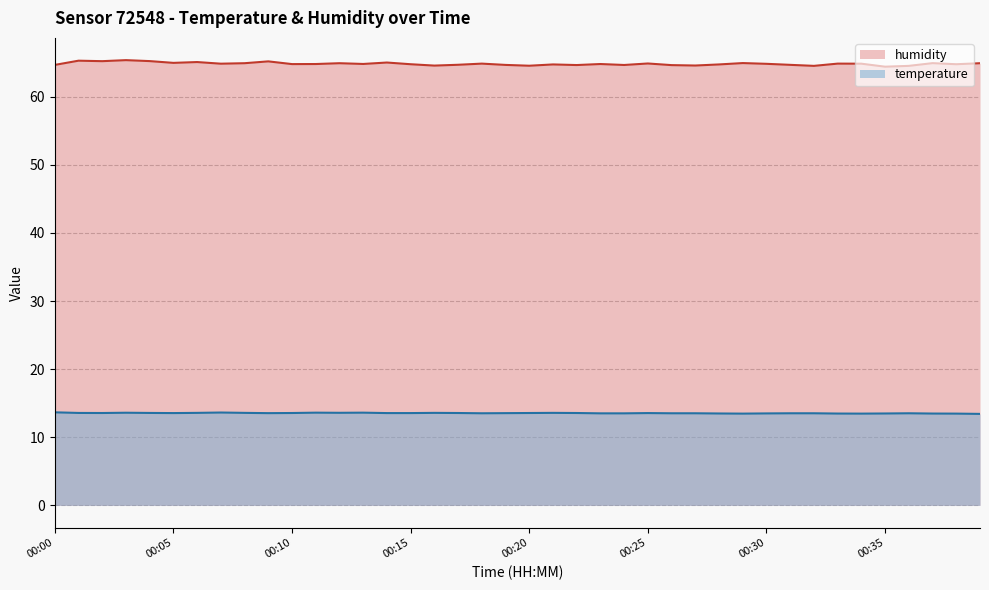

What is the value of the temperature point at the 25th from the left?

13.5